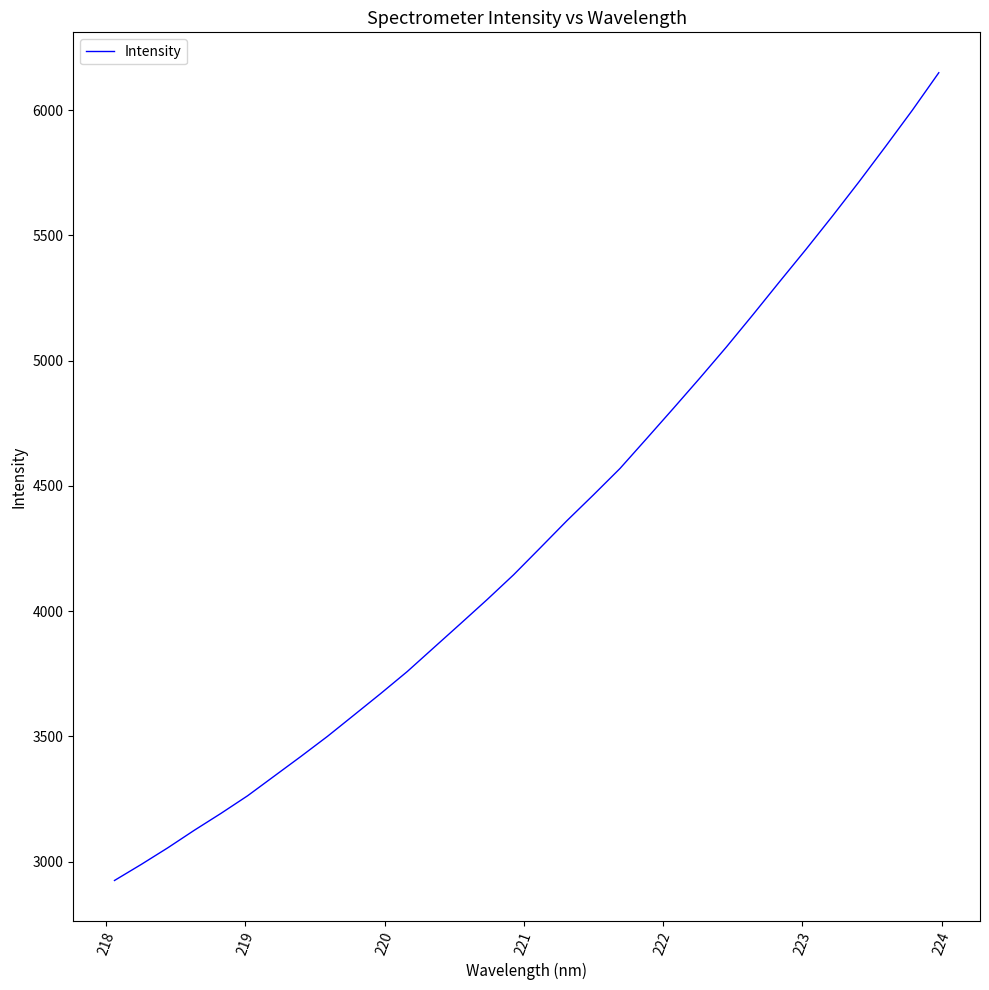

What is the difference between the maximum and minimum values?

3224.3